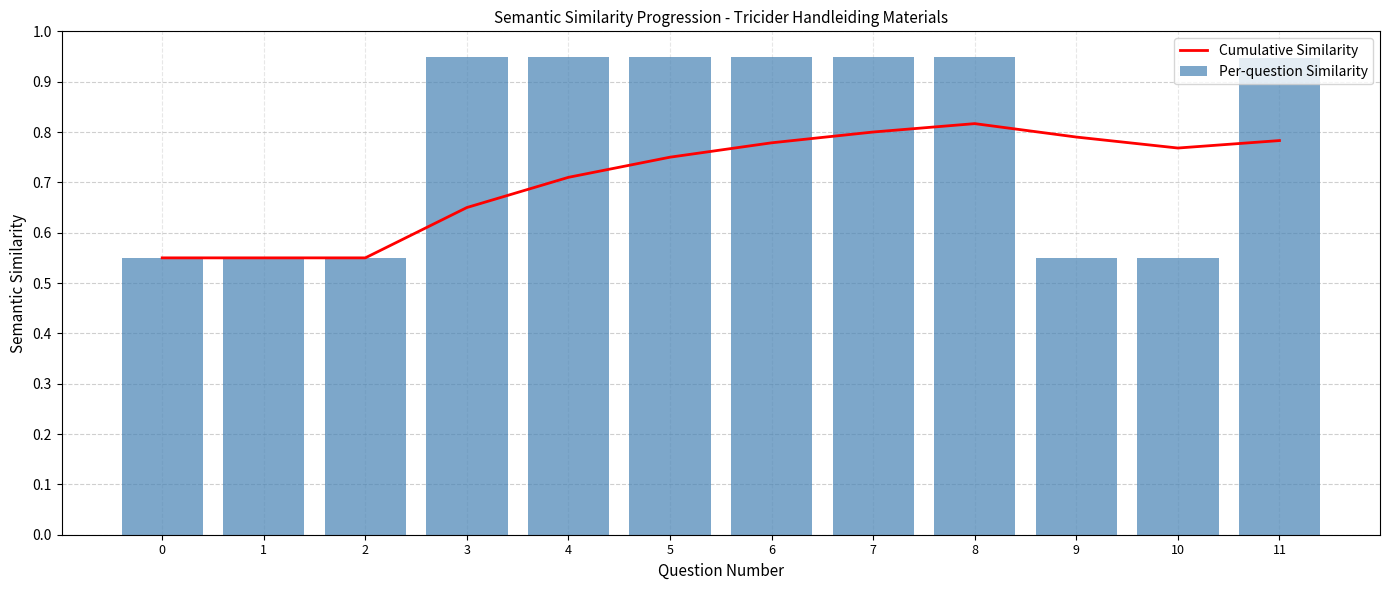

Which series has the largest total across all categories?

Per-question Similarity